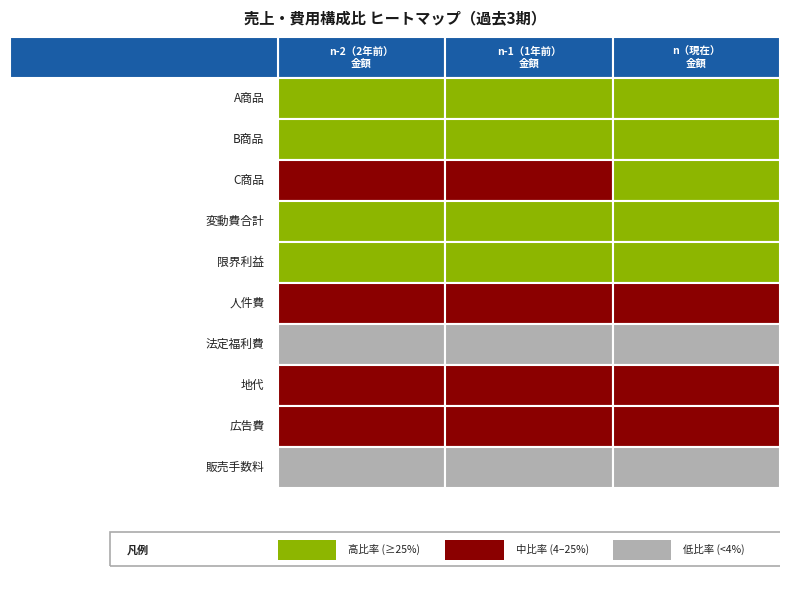

How many series are shown in this chart?

10